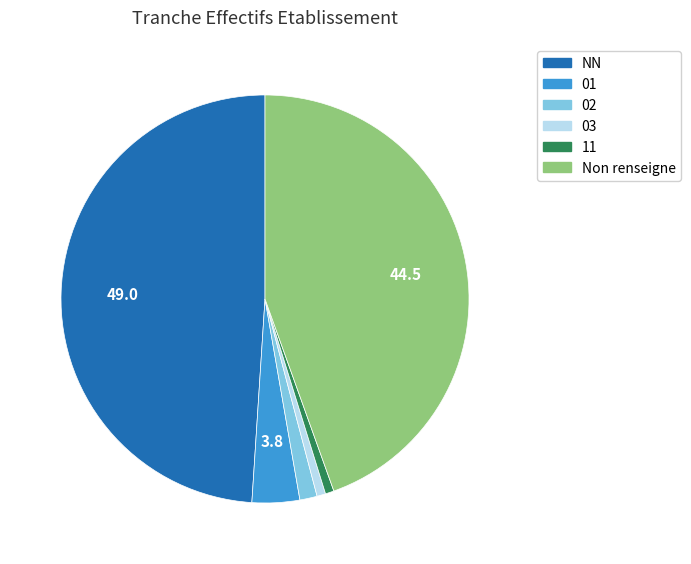

Does any single category account for the majority?

No